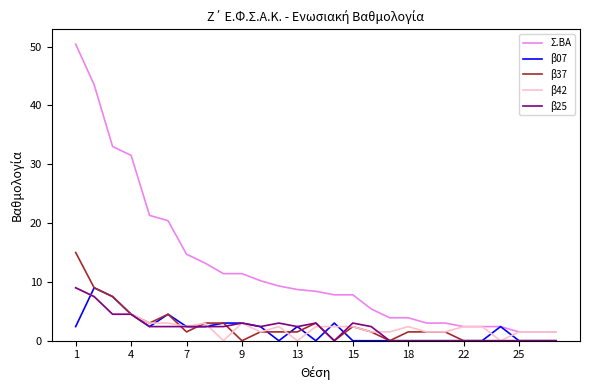

True or false: Σ.ΒΑ and β25 intersect in this chart.

False